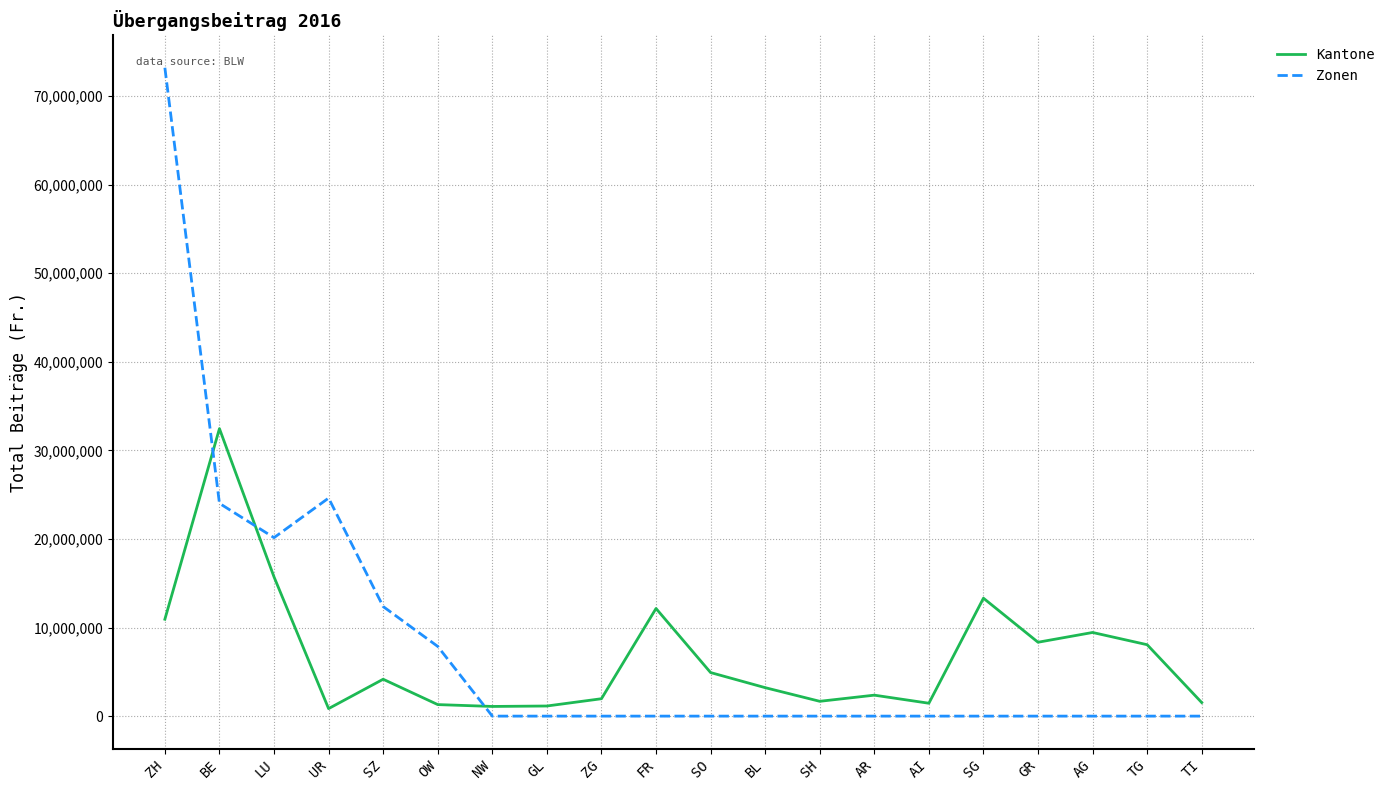

What is the difference between the maximum and minimum values in the Kantone series?

31607149